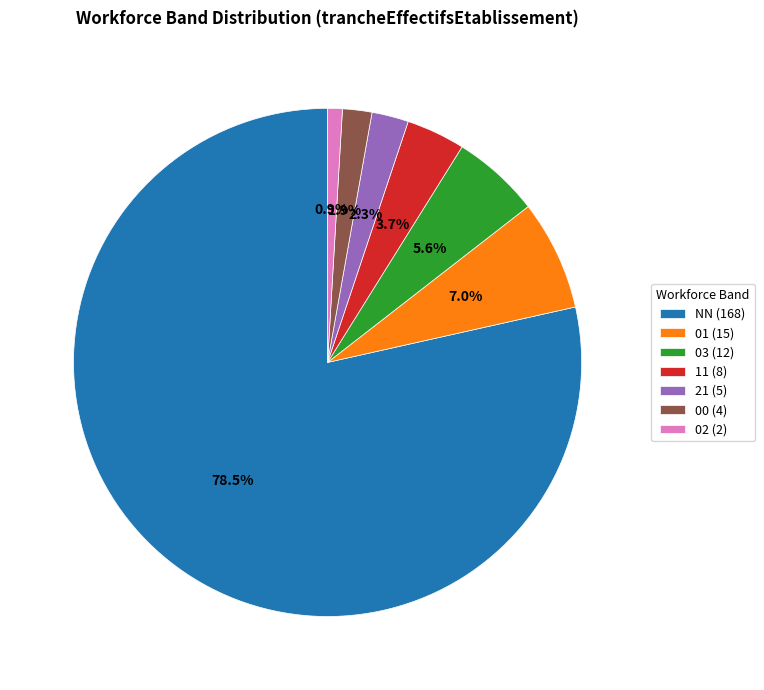

To the nearest percent, what percentage of the pie is 01?

7%